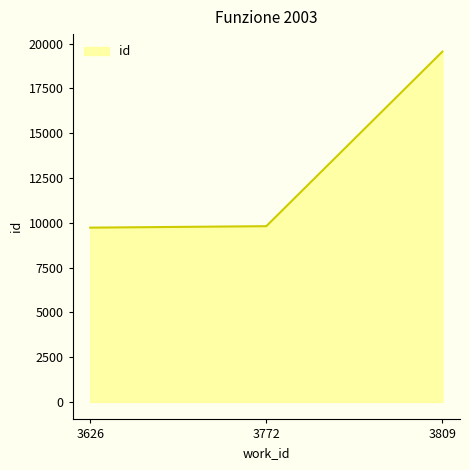

What is the change in value from 3626 to 3809?

+9823